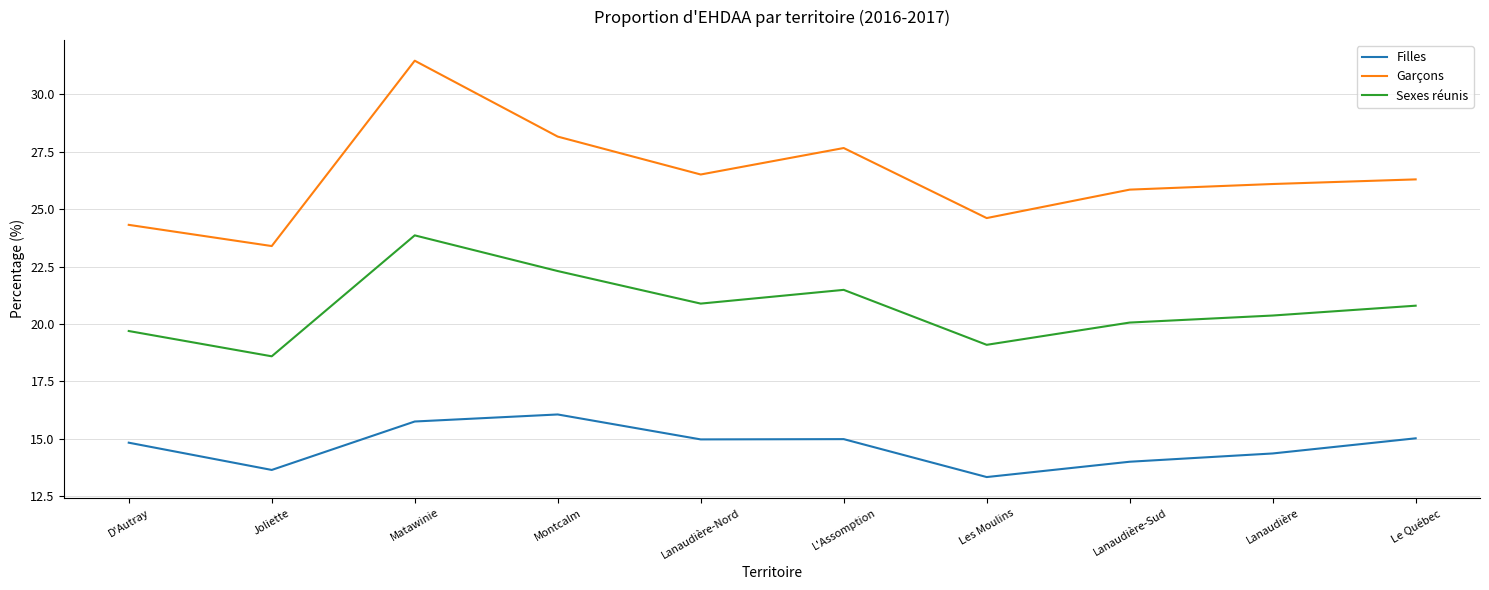

Does the chart have visible grid lines?

Yes